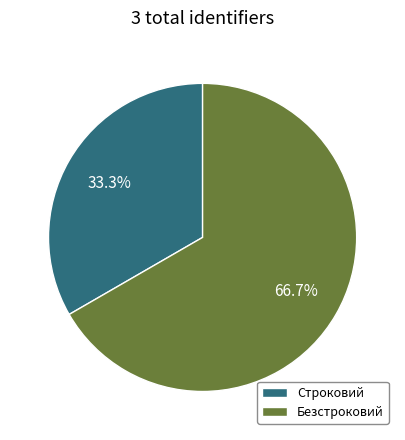

Which category accounts for the majority?

Безстроковий